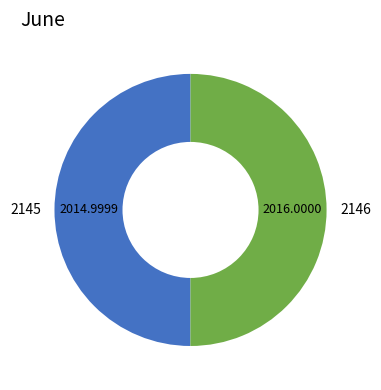

Is the sum of 2146 and 2145 greater than half?

Yes